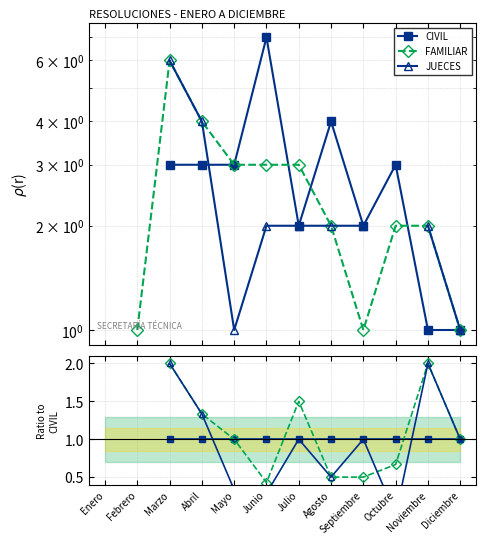

What position from the right is Febrero?

11